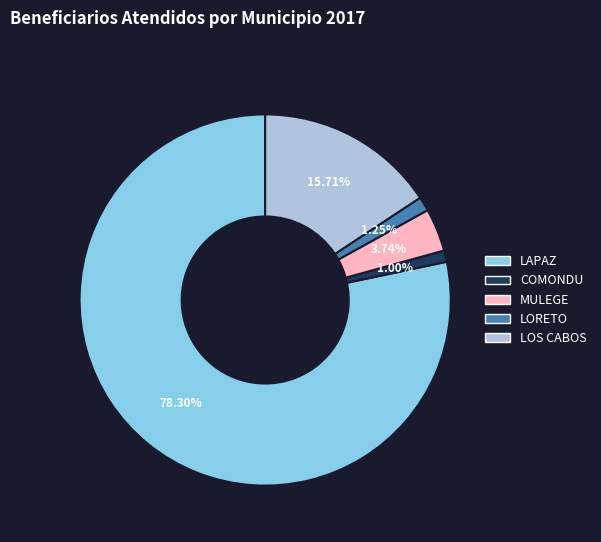

Is it true that LAPAZ is 78% of the pie?

True